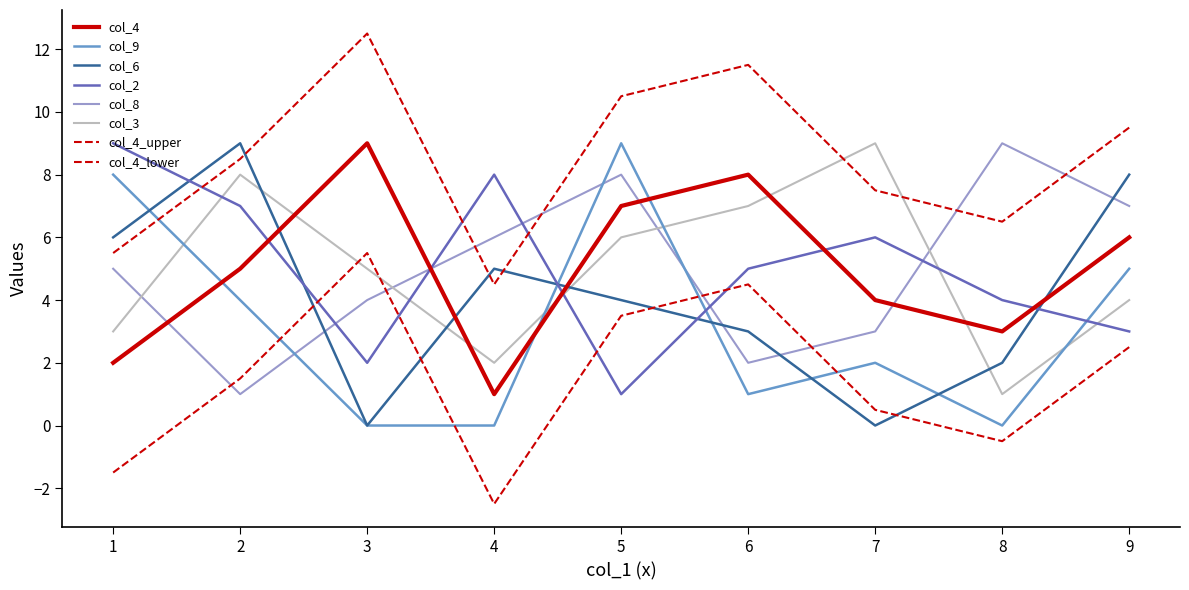

List the series in order of their peak value, lowest first.

col_4, col_9, col_6, col_2, col_8, col_3